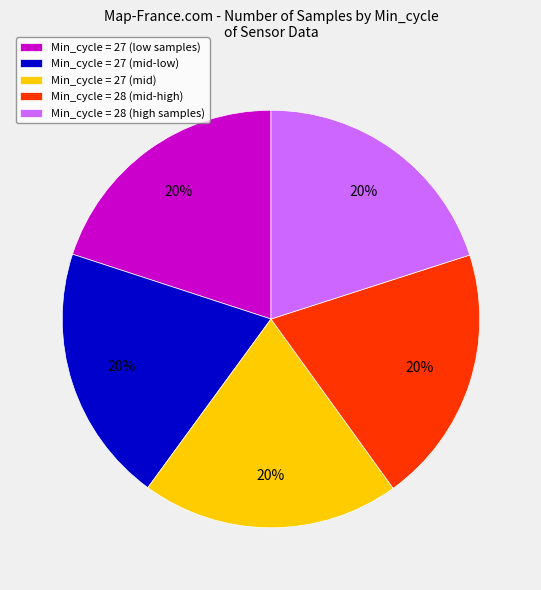

How many segments does this pie chart have?

5